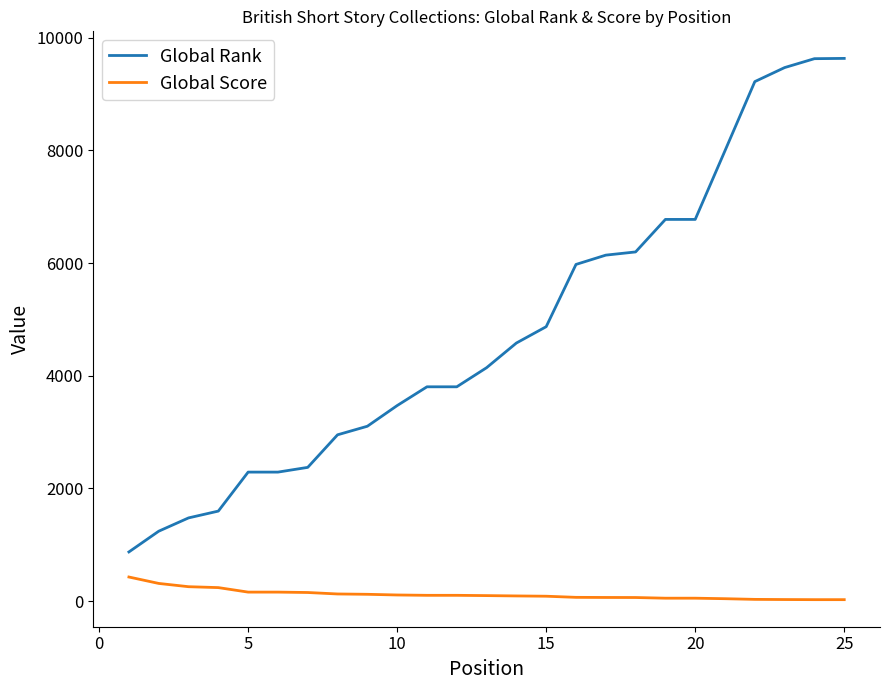

True or false: Global Score and Global Rank intersect in this chart.

False